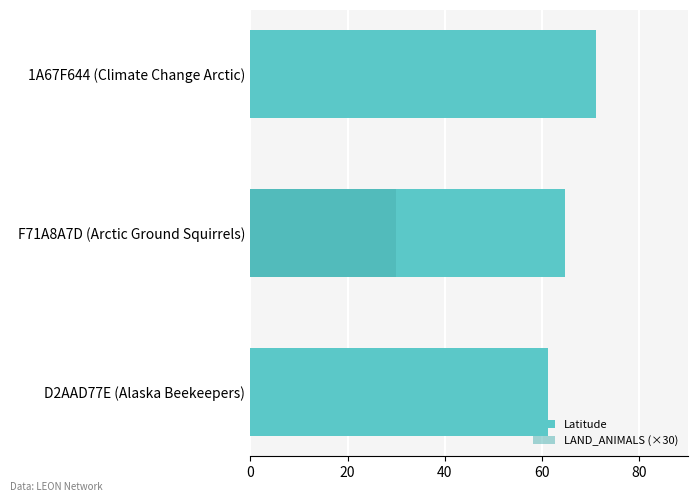

Does the chart contain any negative values?

No